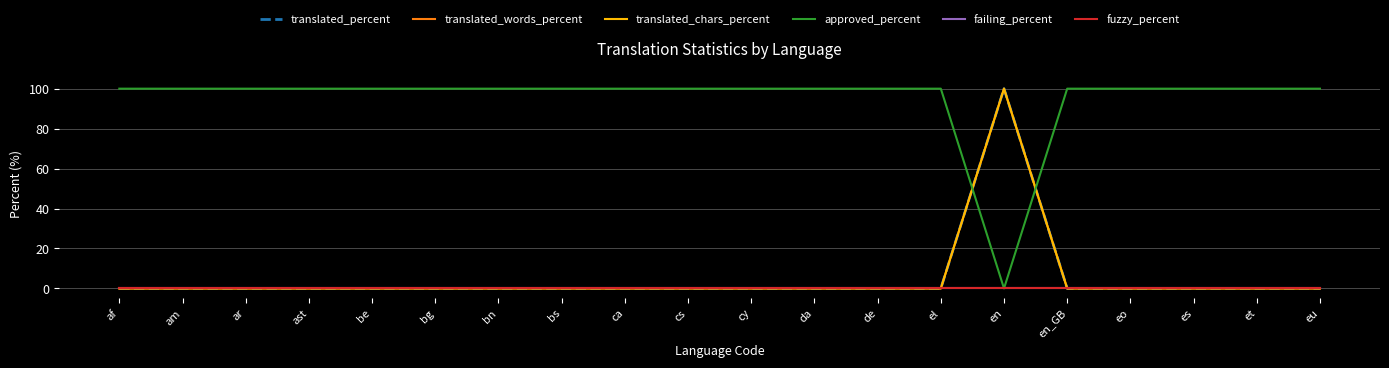

Where is the first local maximum for translated_percent?

en